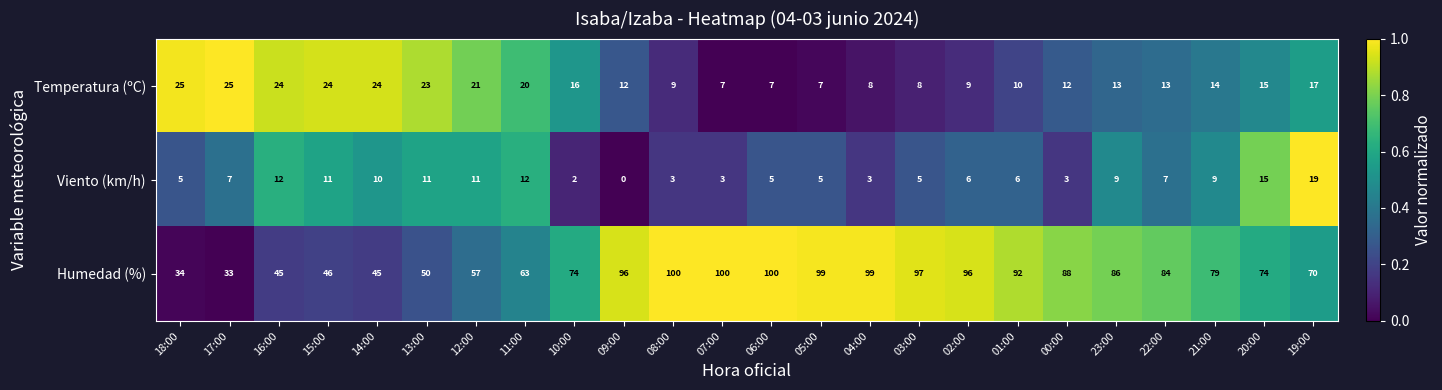

At which label is Humedad (%) closest to 66?

11:00